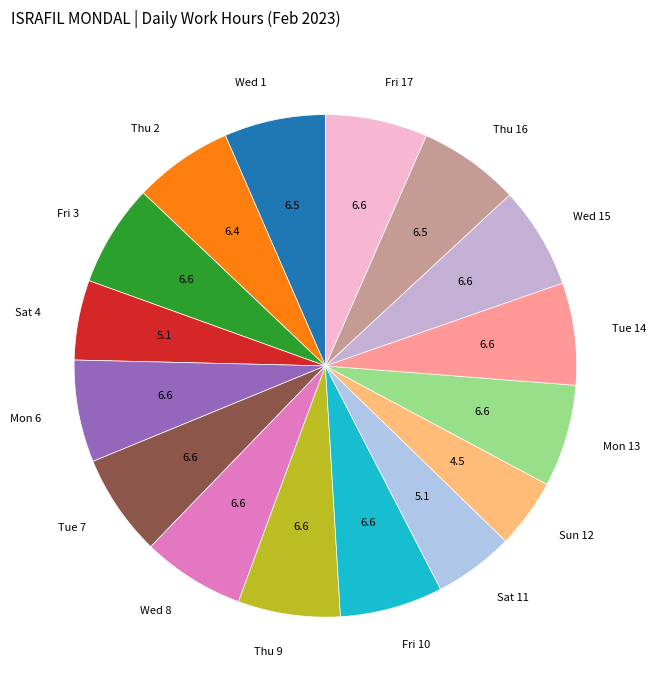

Which category has the smallest portion of the pie?

Sun 12